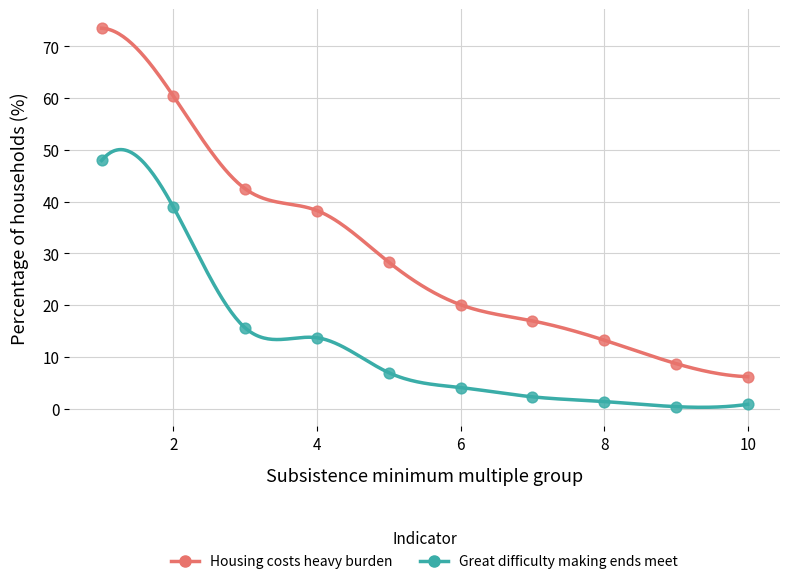

Across all data points, what is the range of X values (max minus min)?

9.0